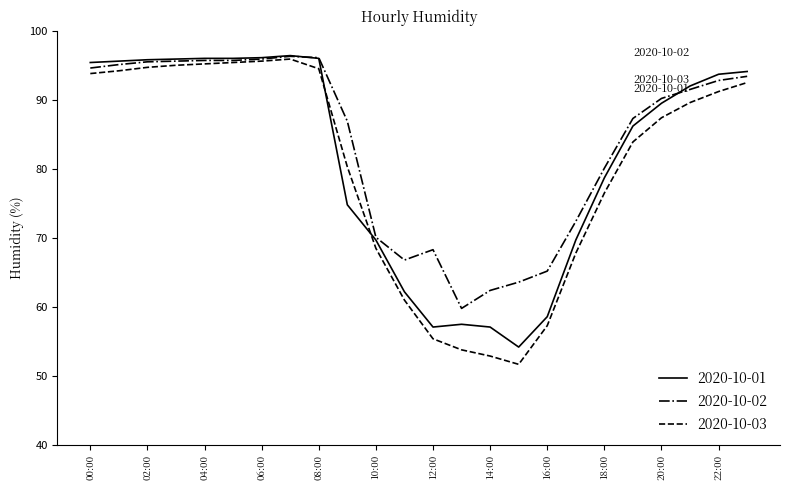

What is the smallest value displayed?

51.7